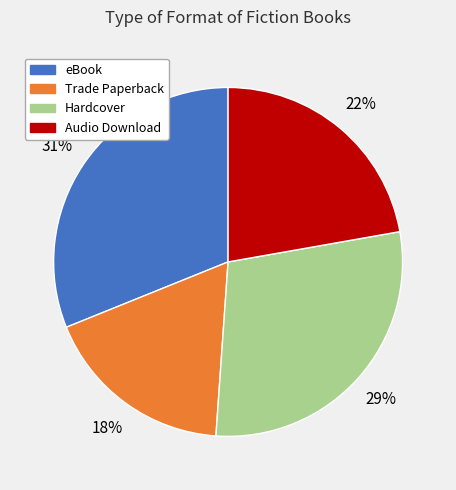

To the nearest percent, what is the average slice percentage?

25%